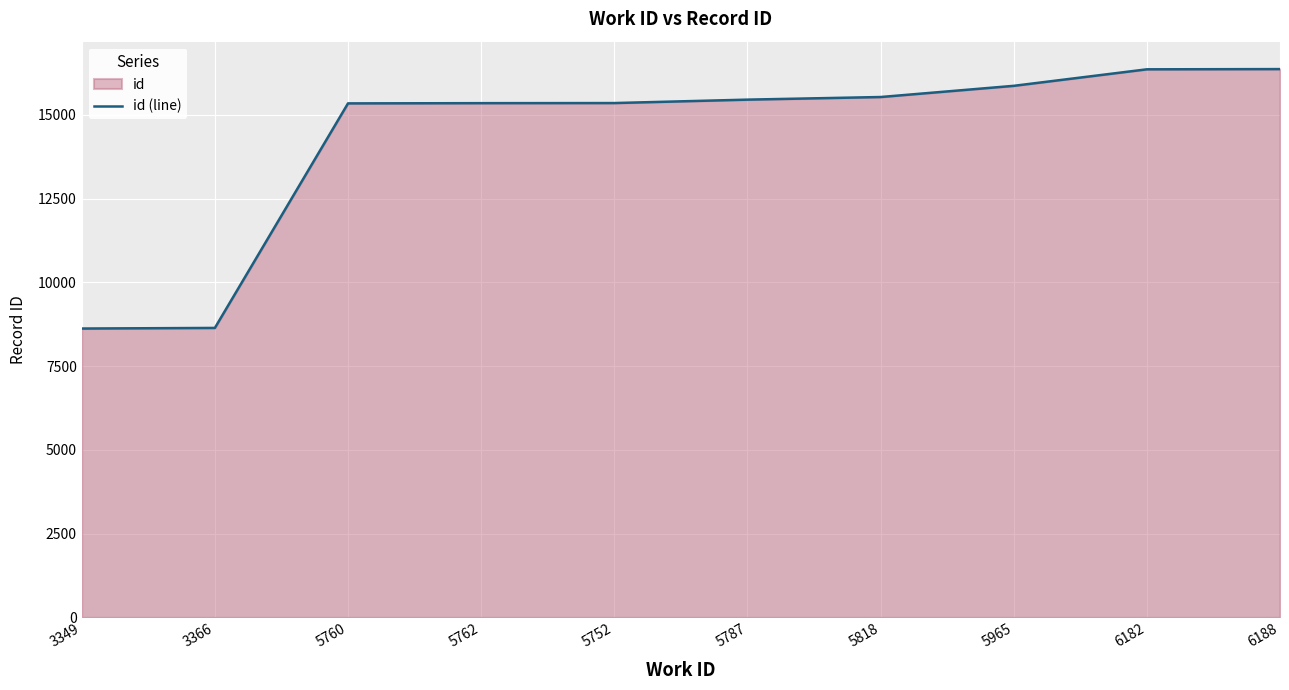

List the labels in order of value, largest first.

6188, 6182, 5965, 5818, 5787, 5752, 5762, 5760, 3366, 3349